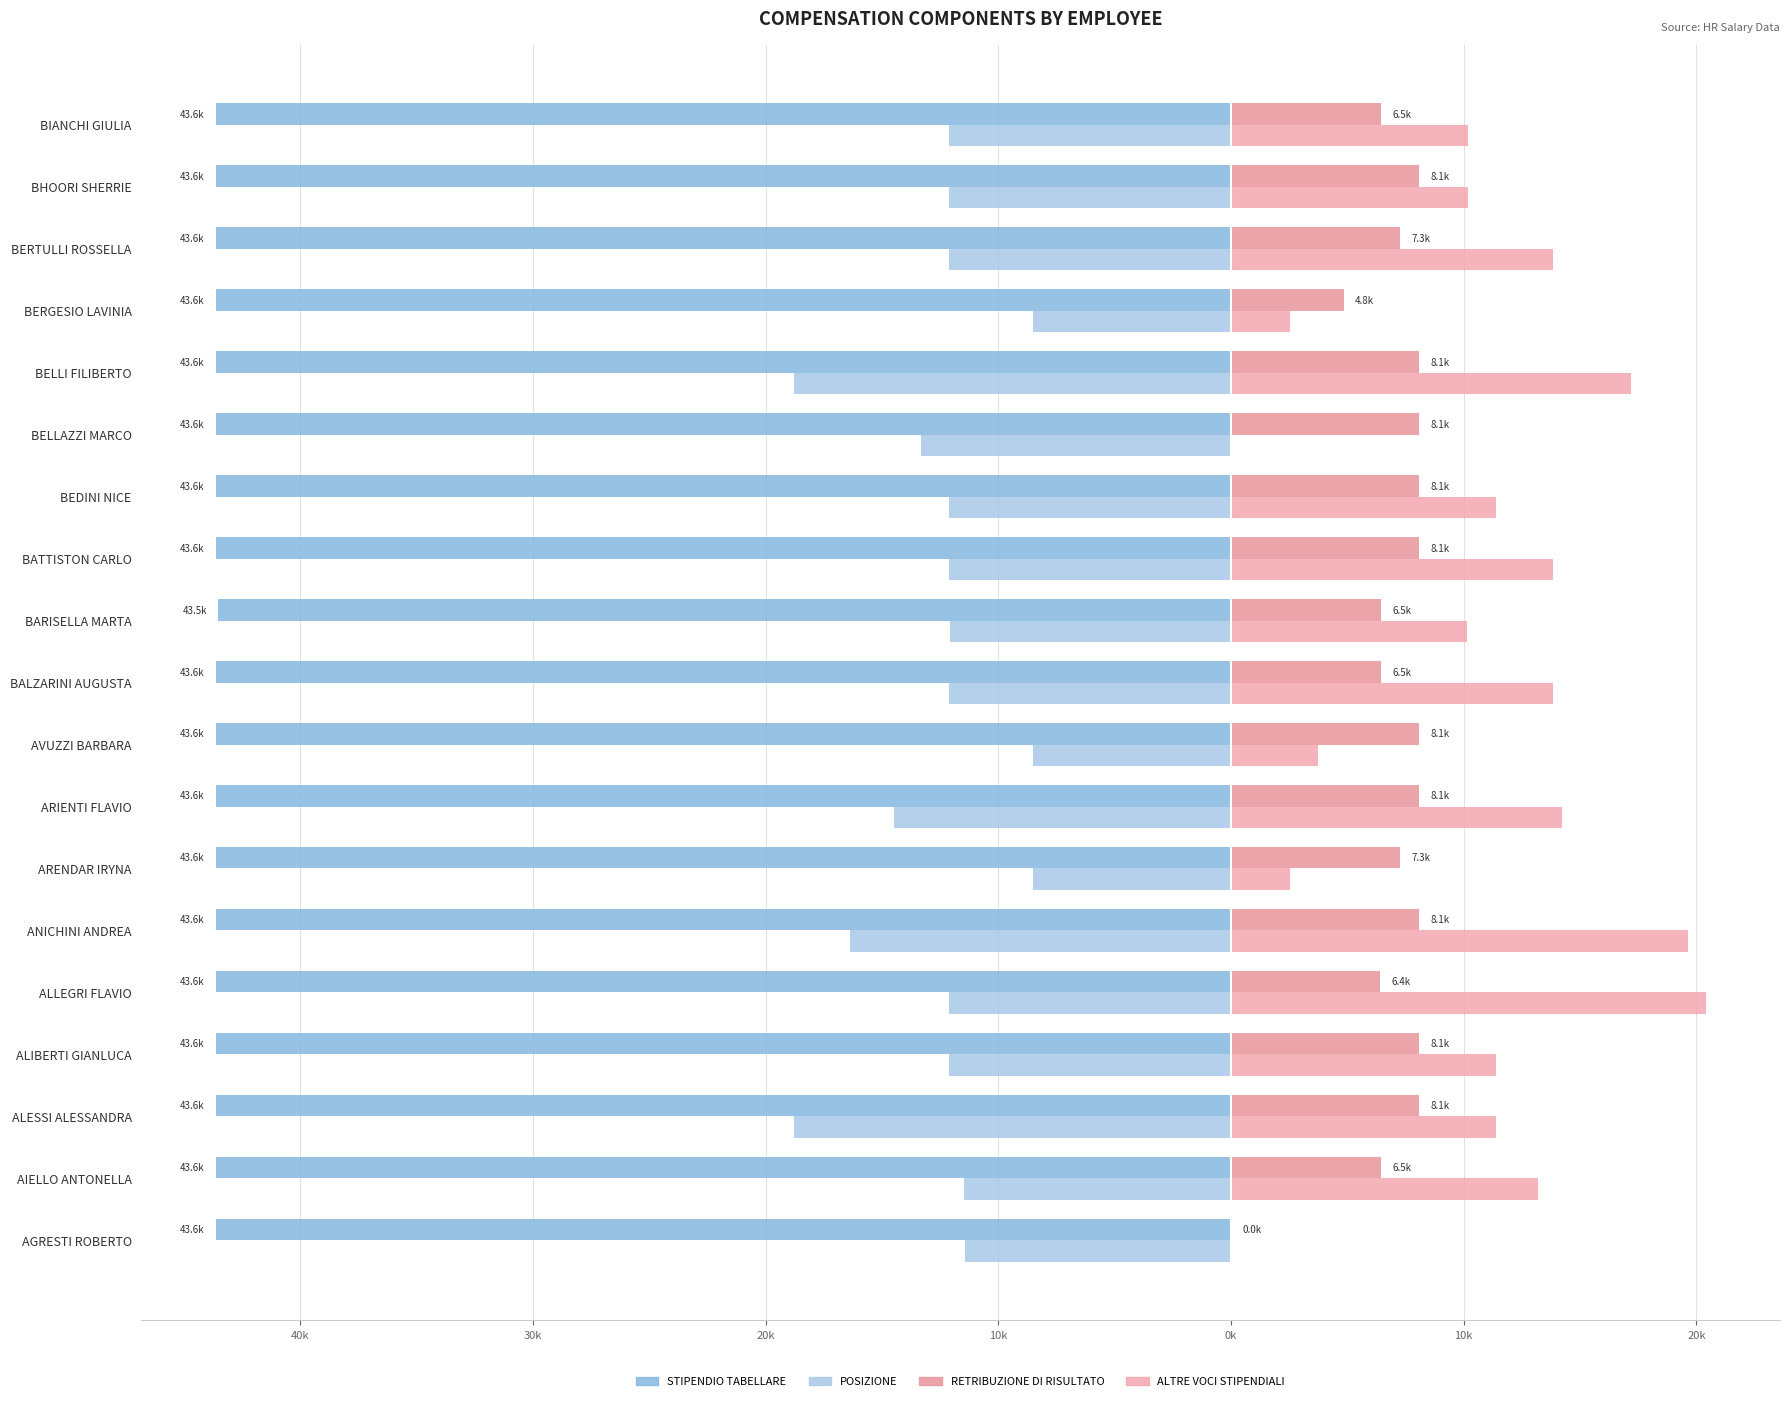

What is the greatest value displayed?

20.4